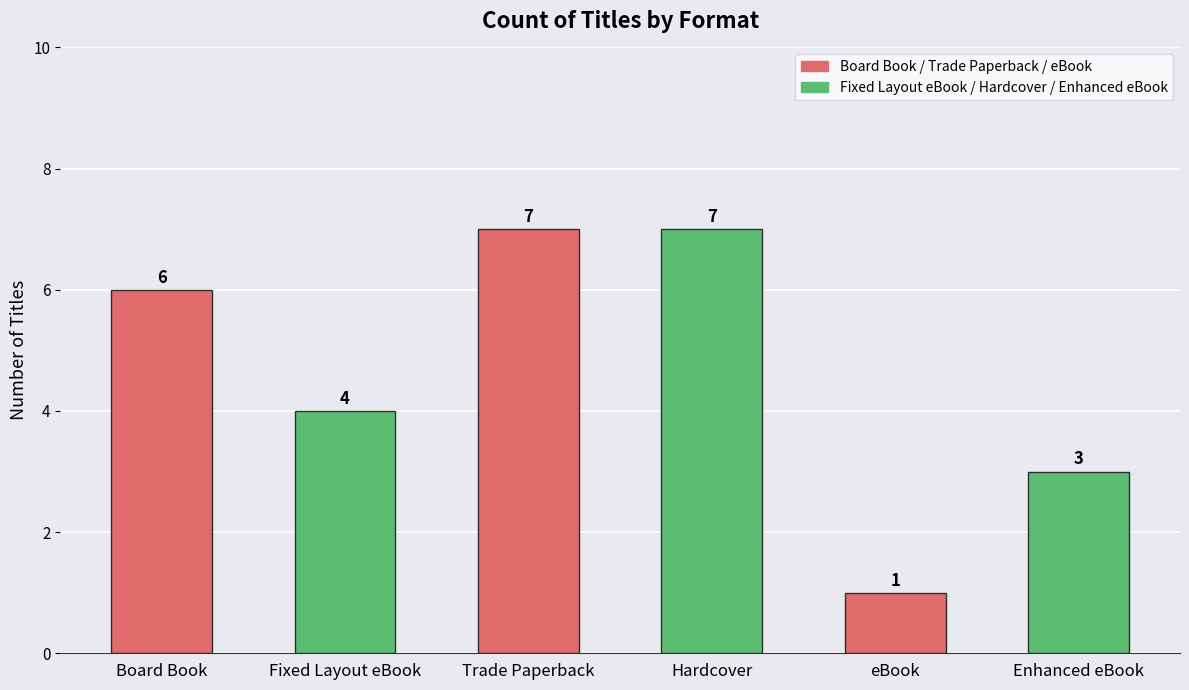

What is the change in value from Fixed Layout eBook to Hardcover?

+3